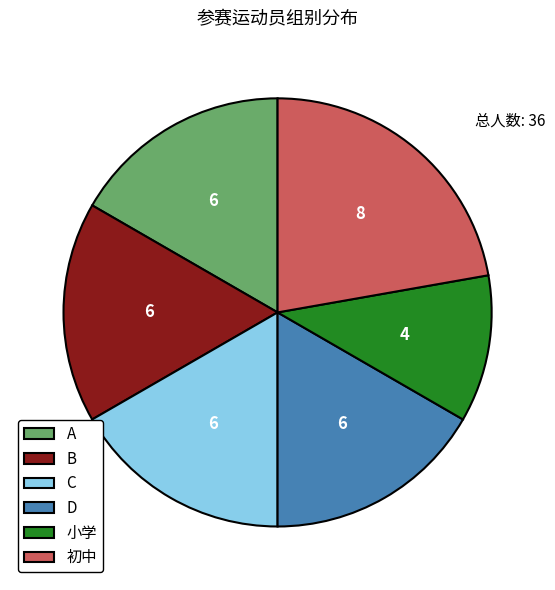

Does C account for over 50% of the chart?

No